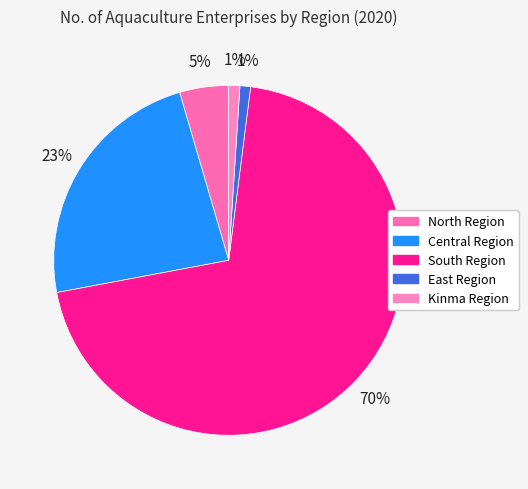

Which category accounts for the majority?

South Region